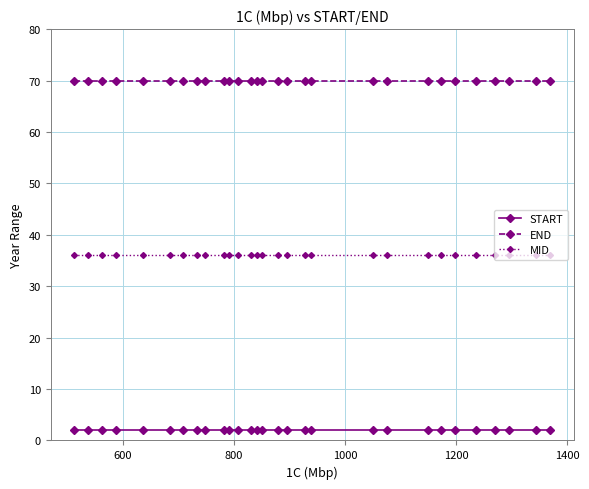

True or false: MID and START intersect in this chart.

False